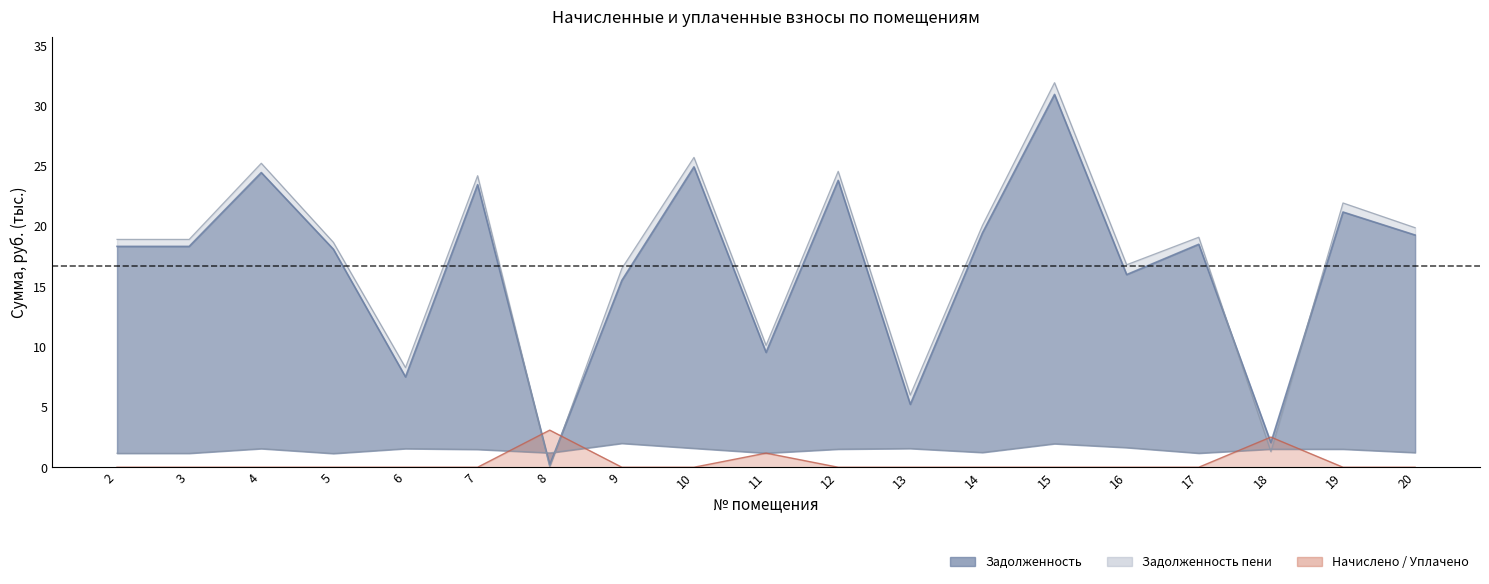

How many interior local peaks (higher than both neighbors) does the data have?

3